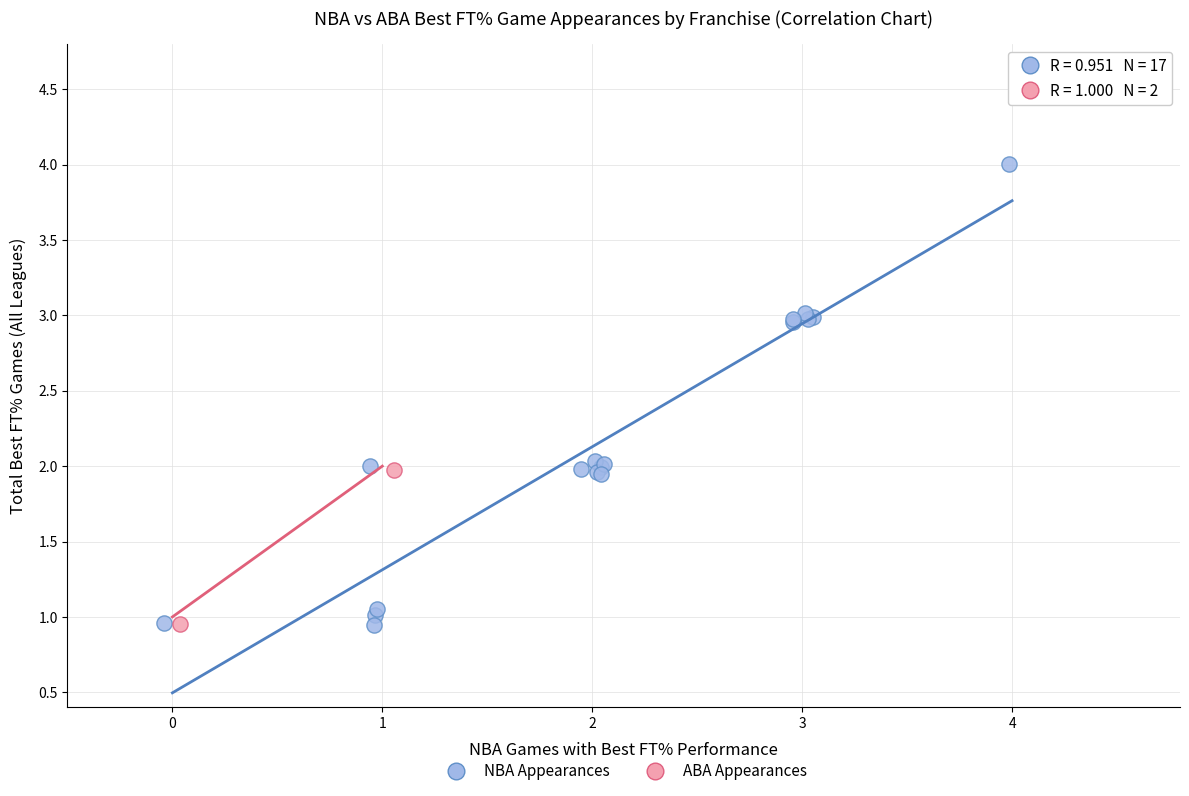

Which series has the largest Y range (max minus min)?

NBA Appearances